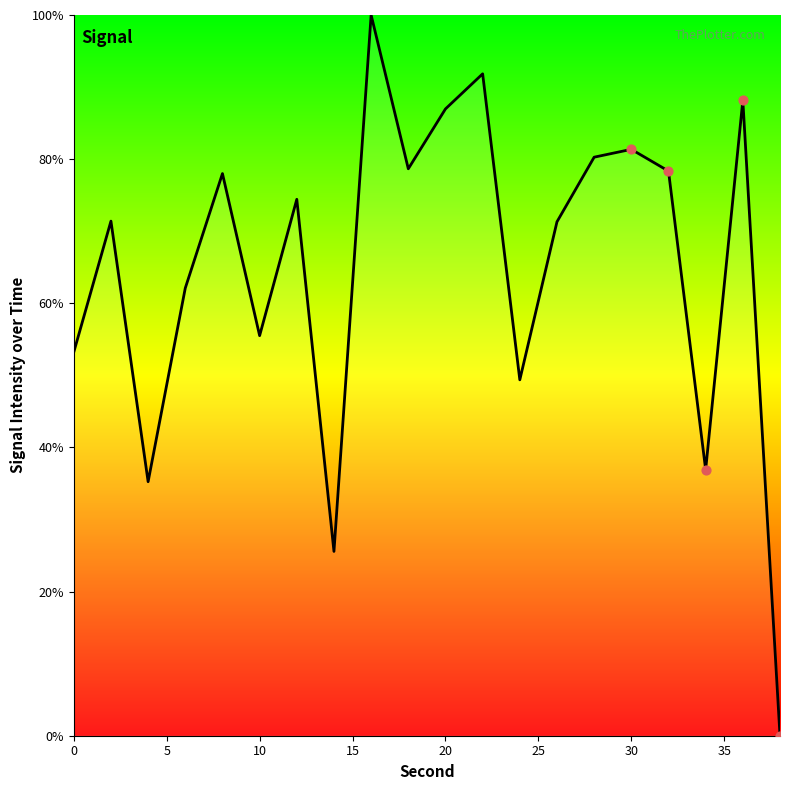

What is the greatest value displayed?

100.0